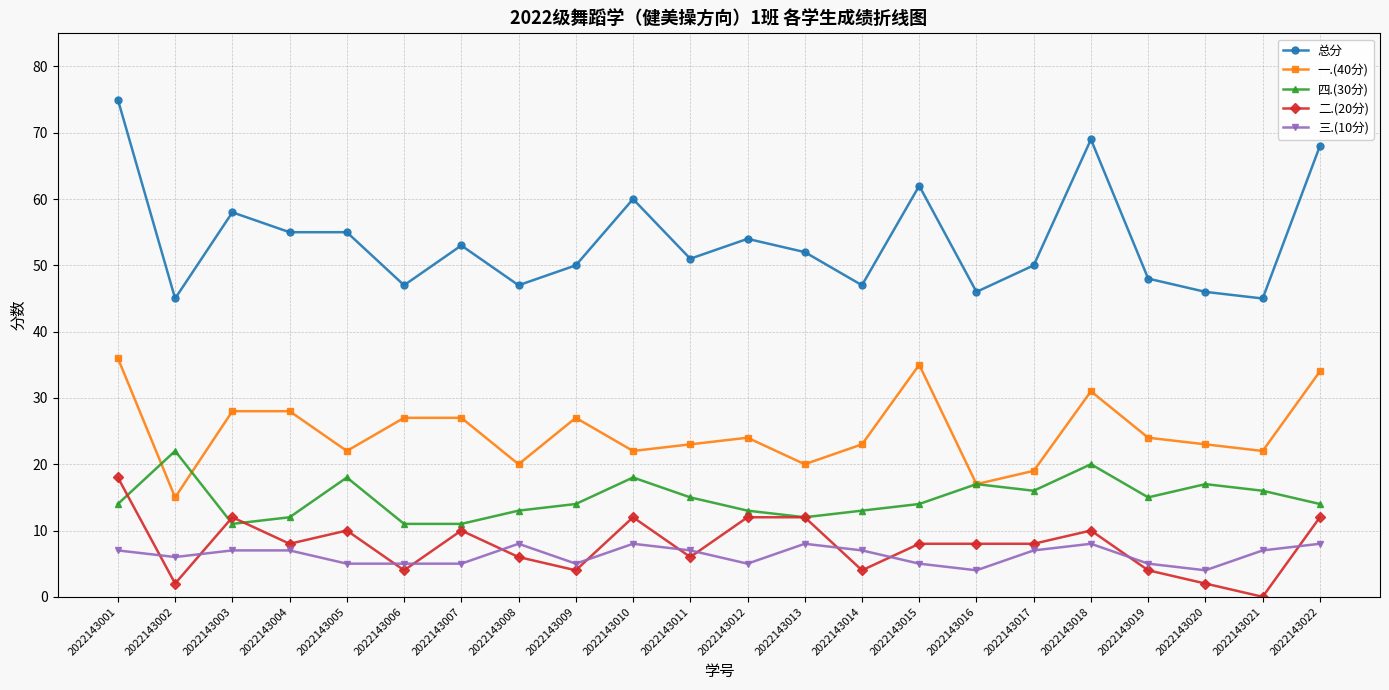

Reading left to right, what are all the values shown in this chart?

总分: 75	45	58	55	55	47	53	47	50	60	51	54	52	47	62	46	50	69	48	46	45	68
一.(40分): 36	15	28	28	22	27	27	20	27	22	23	24	20	23	35	17	19	31	24	23	22	34
四.(30分): 14	22	11	12	18	11	11	13	14	18	15	13	12	13	14	17	16	20	15	17	16	14
二.(20分): 18	2	12	8	10	4	10	6	4	12	6	12	12	4	8	8	8	10	4	2	0	12
三.(10分): 7	6	7	7	5	5	5	8	5	8	7	5	8	7	5	4	7	8	5	4	7	8